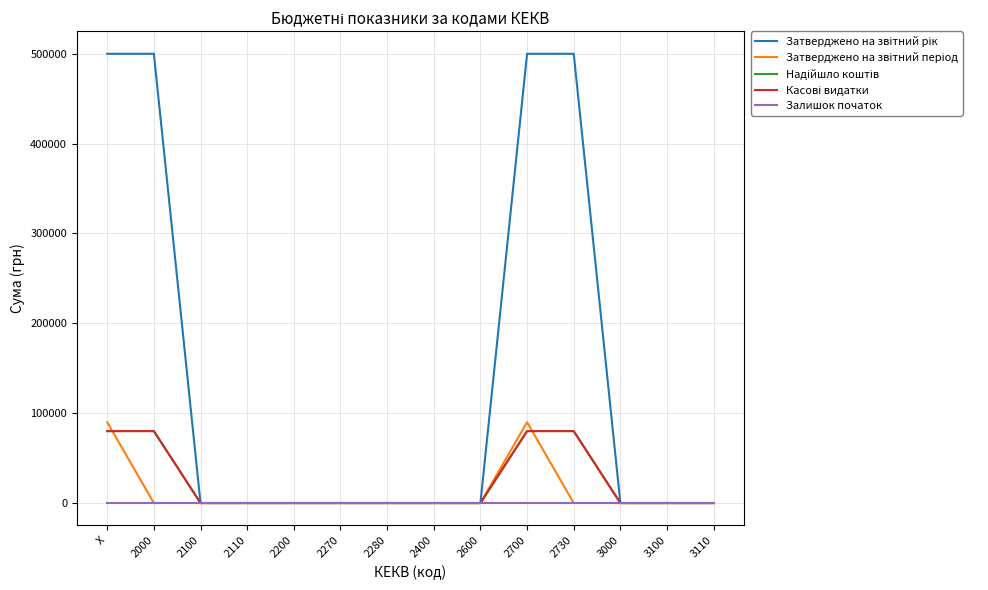

True or false: Касові видатки and Затверджено на звітний рік cross at least once.

False